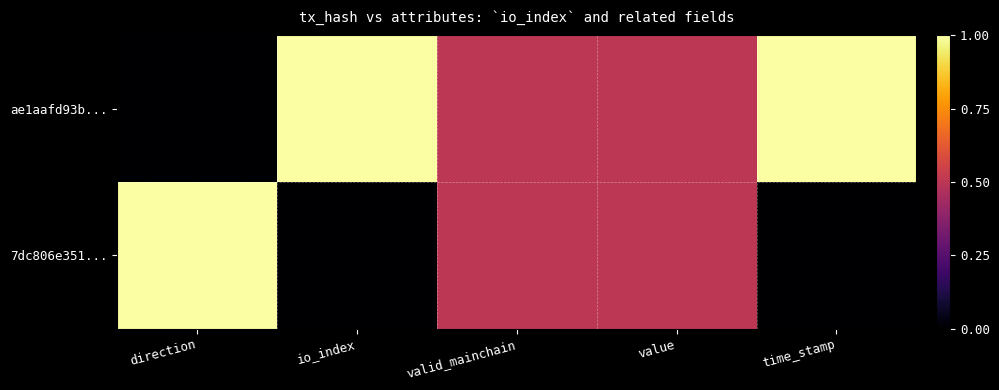

Which series has the largest range (max minus min)?

ae1aafd93b...